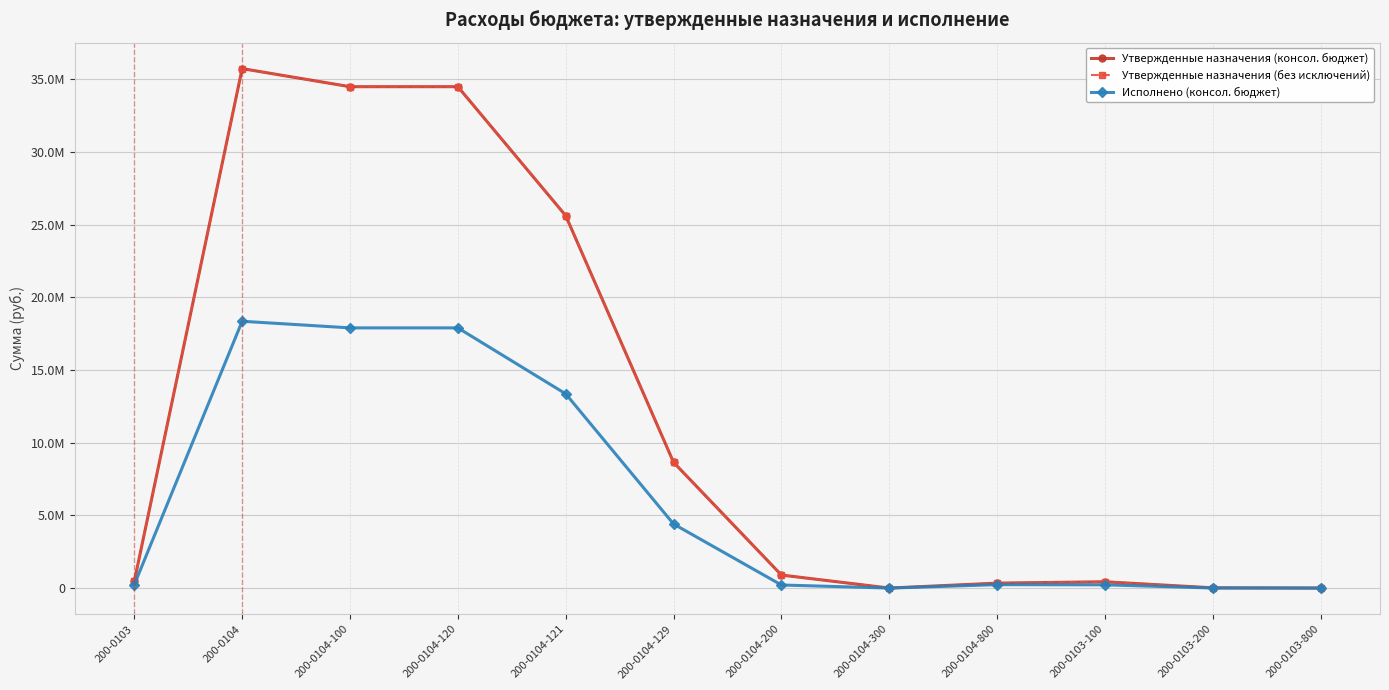

What is the difference between the maximum and minimum values in the Утвержденные назначения (без исключений) series?

35724915.4